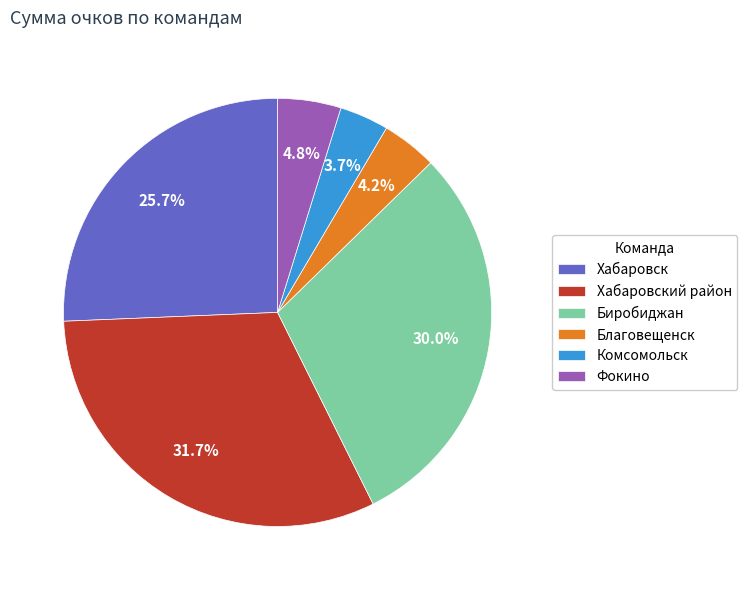

To the nearest percent, what percentage of the pie is Хабаровск?

26%